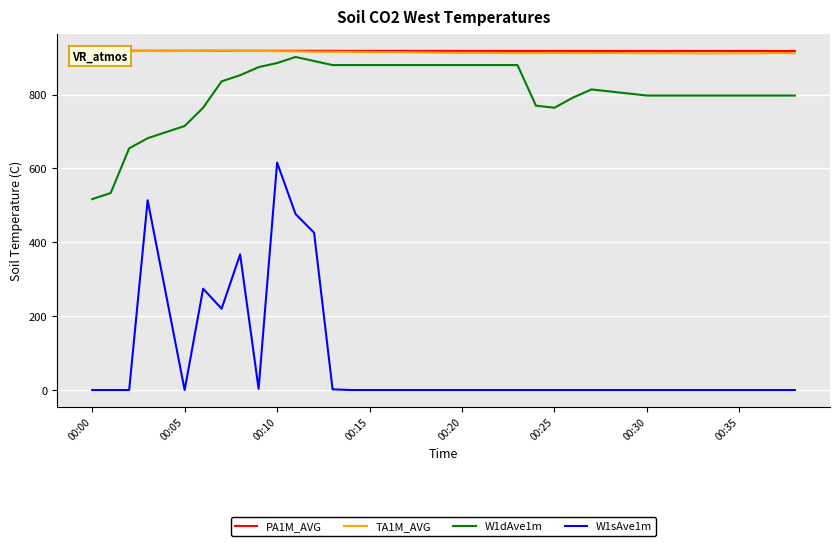

True or false: W1dAve1m and W1sAve1m cross at least once.

False